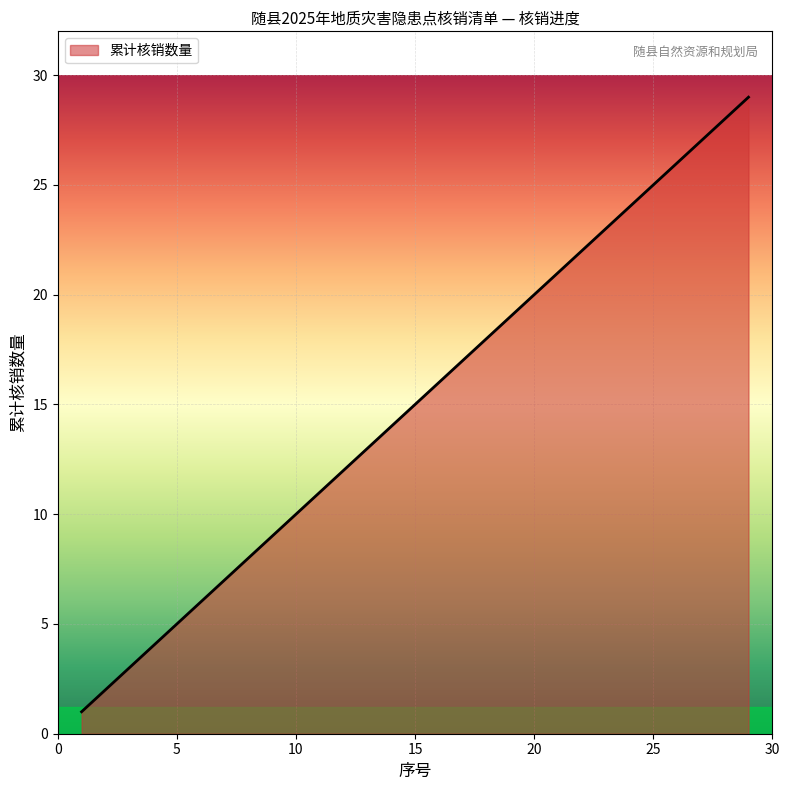

What is the greatest value displayed?

29